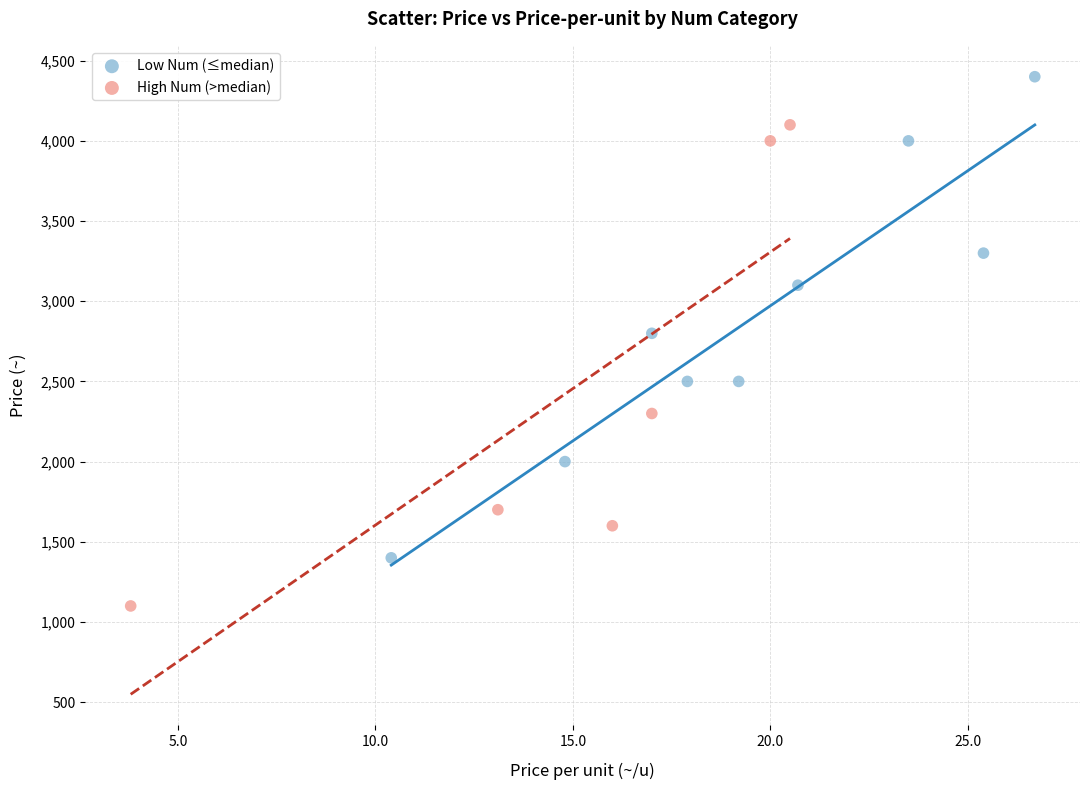

Which series reaches the minimum Y coordinate?

High Num (>median)